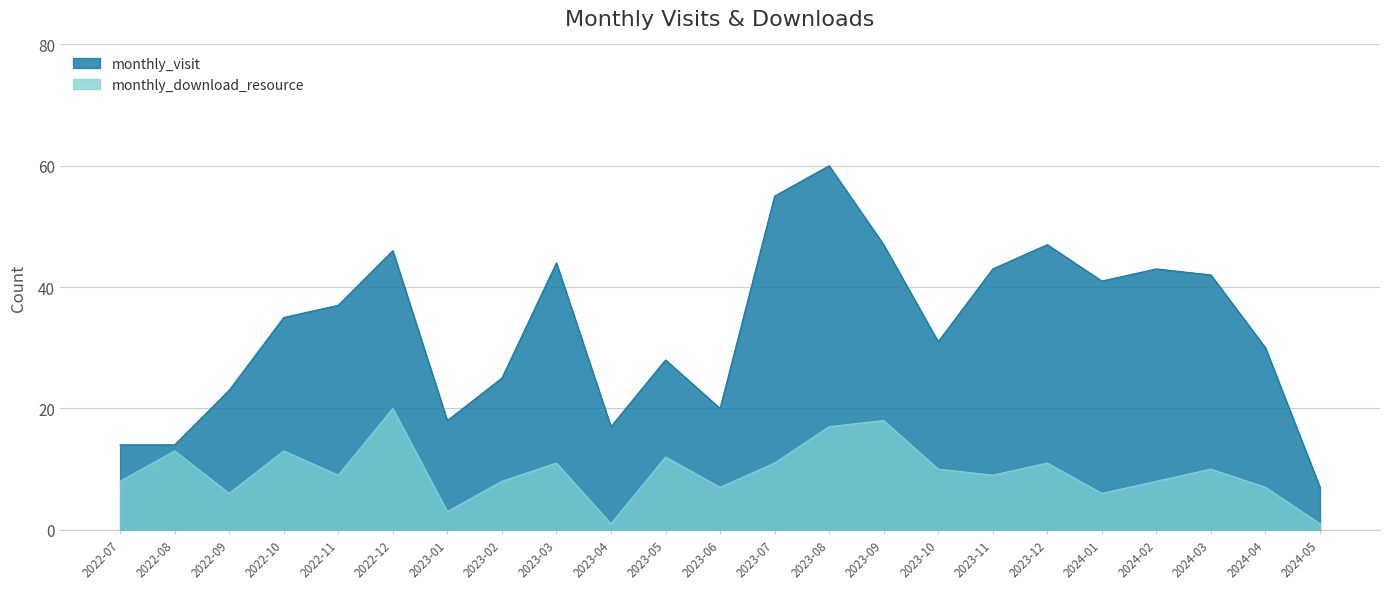

The value of monthly_download_resource at 2023-09 is 18. True or false?

True